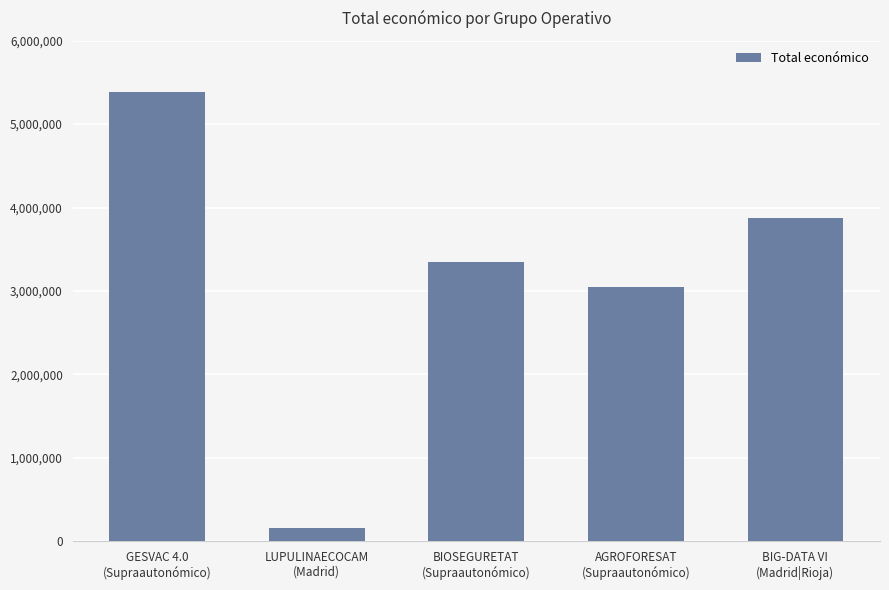

True or false: the data shows 3342252 at BIOSEGURETAT
(Supraautonómico).

True